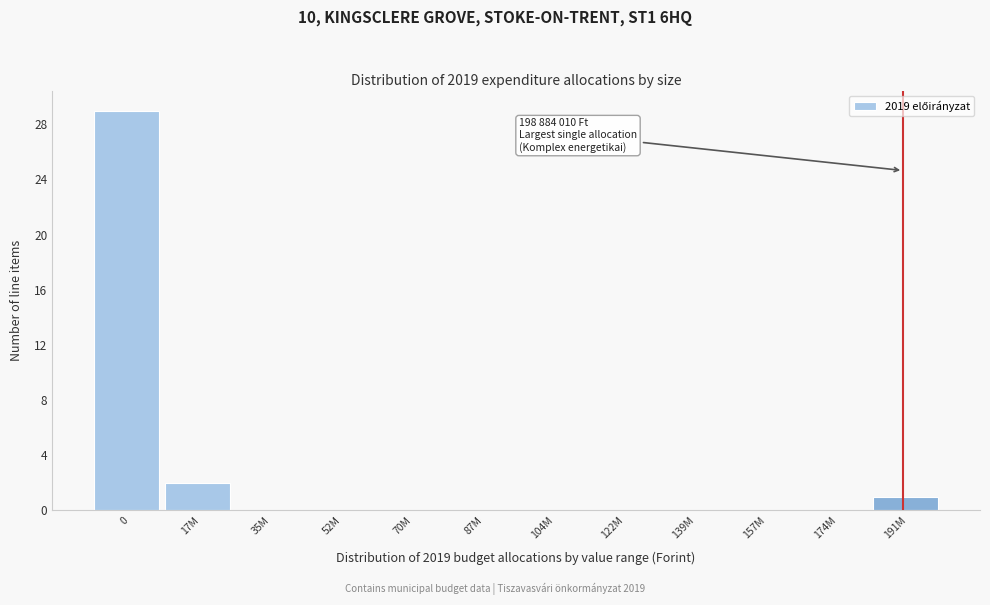

Reading left to right, extract all data points from this chart.

0=29	17M=2	35M=0	52M=0	70M=0	87M=0	104M=0	122M=0	139M=0	157M=0	174M=0	191M=1